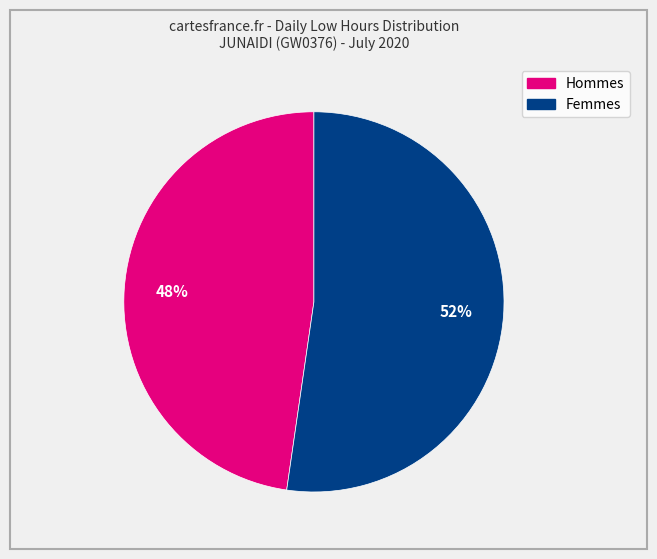

To the nearest percent, what percentage of the pie is Femmes?

52%